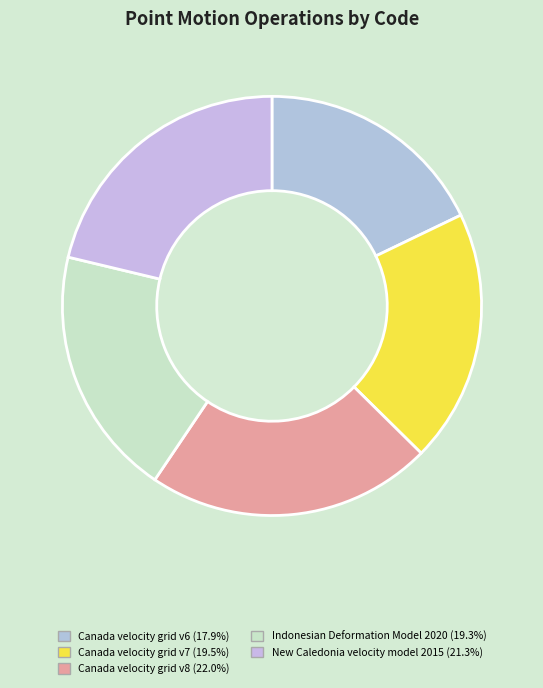

Which has a higher value, Canada velocity grid v7 or Indonesian Deformation Model 2020?

Canada velocity grid v7